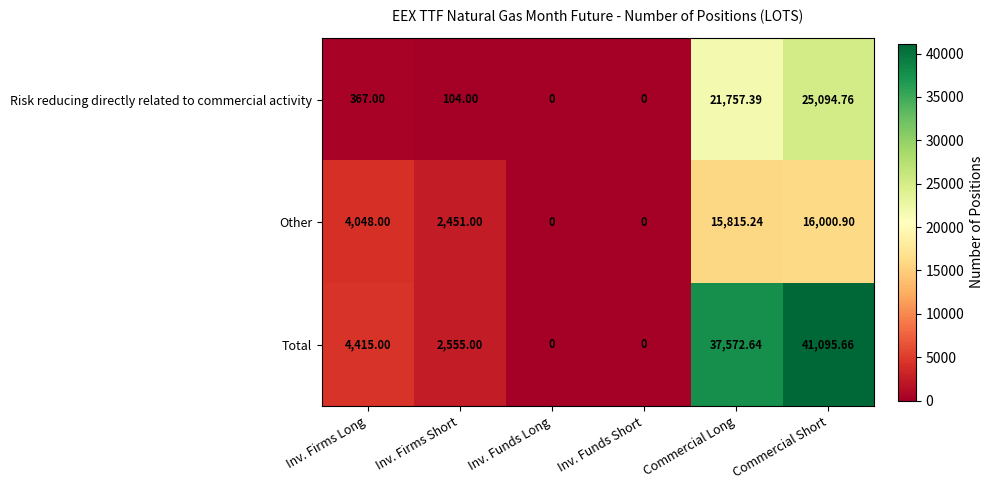

Which category has the highest value in the Other series?

Commercial Short